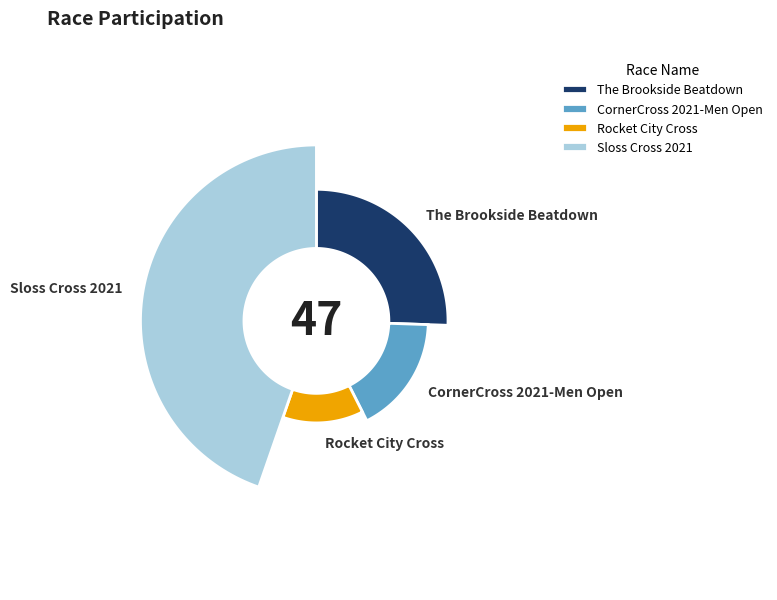

To the nearest percent, what portion does The Brookside Beatdown represent?

26%